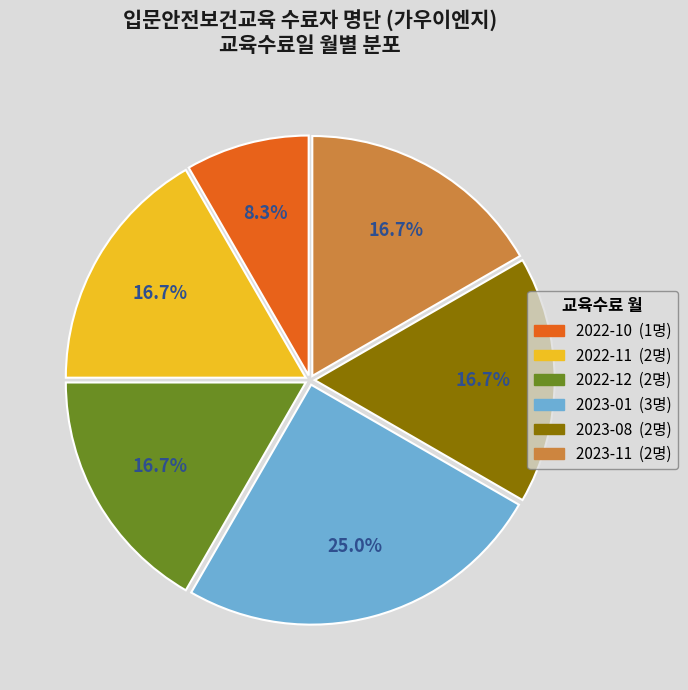

The 2022-11 slice represents 10% of the pie. True or false?

False